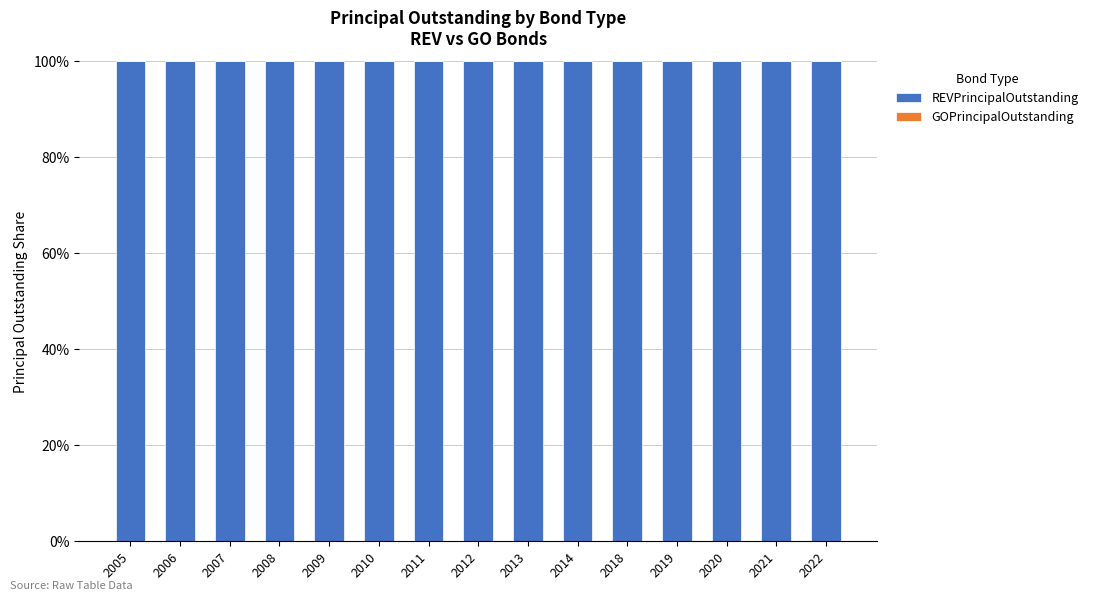

The value of REVPrincipalOutstanding at 2014 is 156. True or false?

False